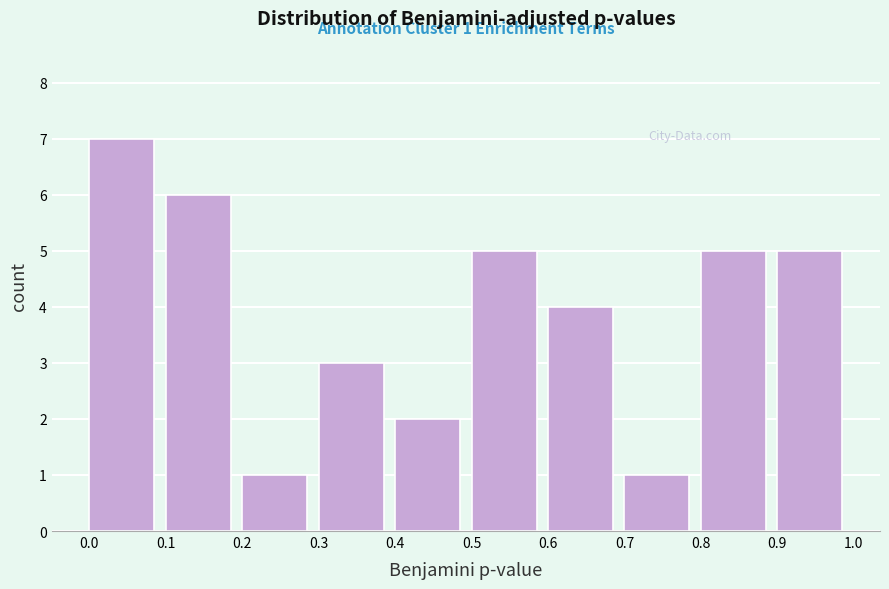

Over which range of the x-axis is the bar tallest?

0.0 to 0.1